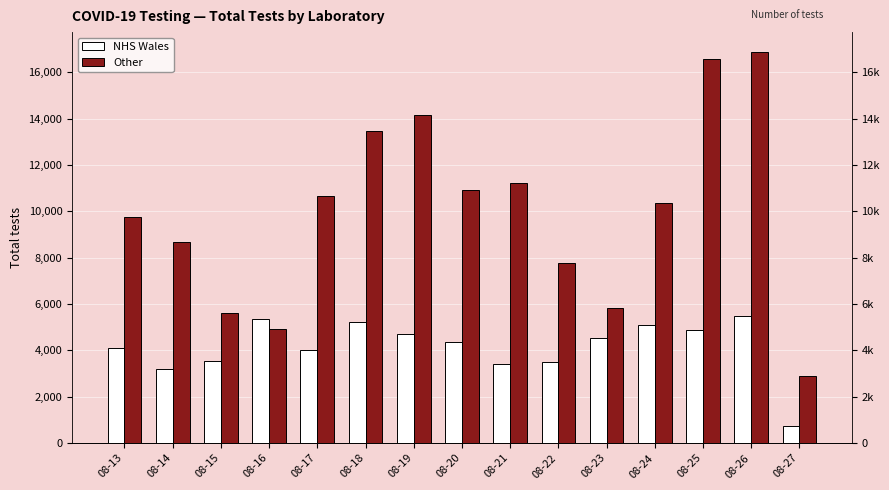

Reading right to left, list all the values displayed in this chart.

NHS Wales: 746	5500	4894	5092	4538	3484	3415	4340	4705	5207	4024	5348	3519	3187	4103
Other: 2890	16885	16562	10363	5839	7776	11218	10928	14167	13460	10676	4917	5626	8675	9754